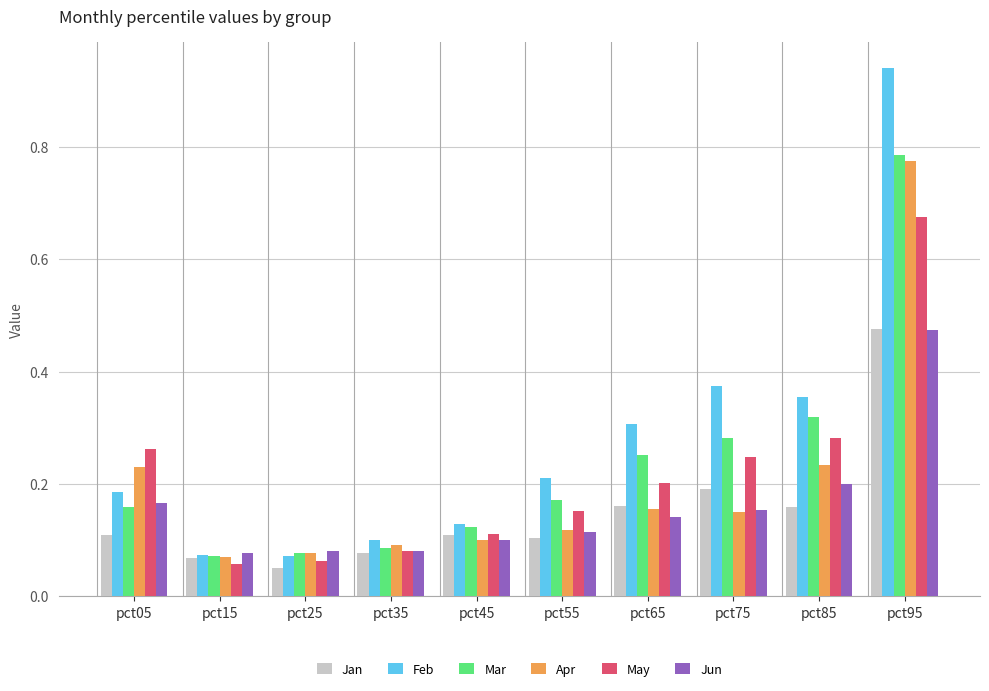

True or false: Jun has a value of 0.2 at pct65.

False